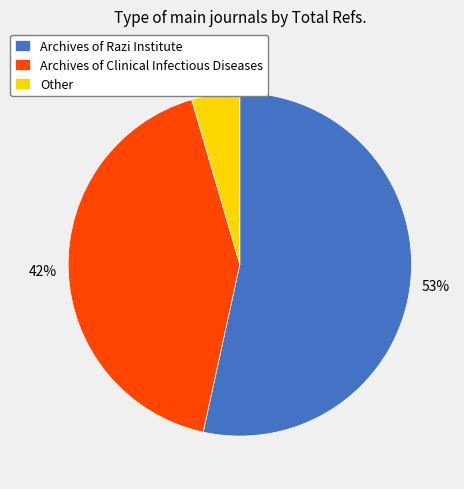

To the nearest percent, what is the average slice percentage?

33%